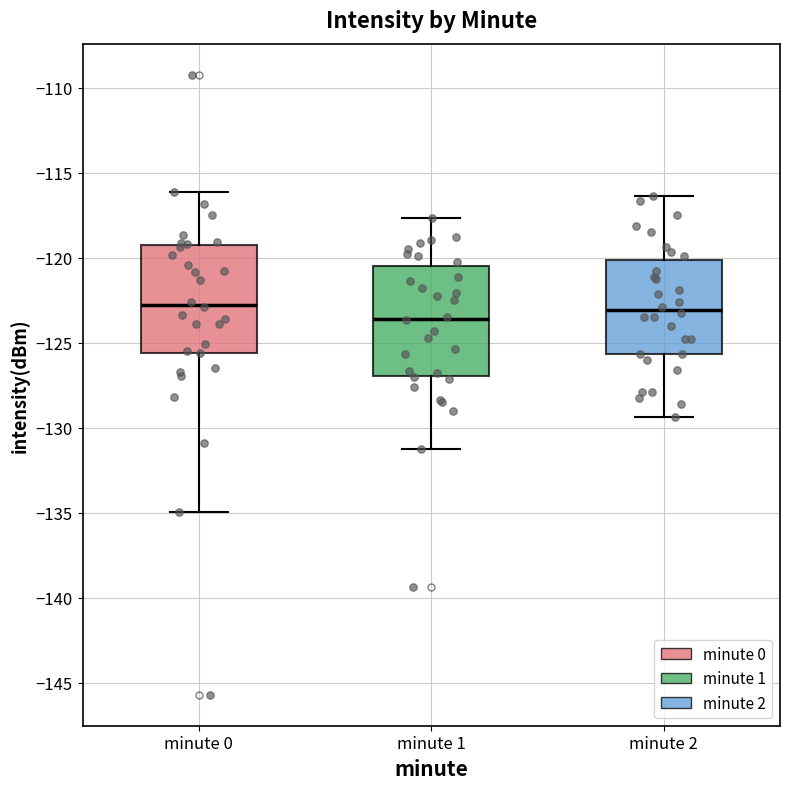

Reading left to right, read every box against the y-axis: the position of its median line, the range the box covers, and the ends of its whiskers. The values are not printed on the chart, so give them approximately, as read against the axis.

minute 0: median -122.5, box -125.5 to -119.0, whiskers -135.0 to -116.0
minute 1: median -123.5, box -127.0 to -120.5, whiskers -131.0 to -117.5
minute 2: median -123.0, box -125.5 to -120.0, whiskers -129.5 to -116.5